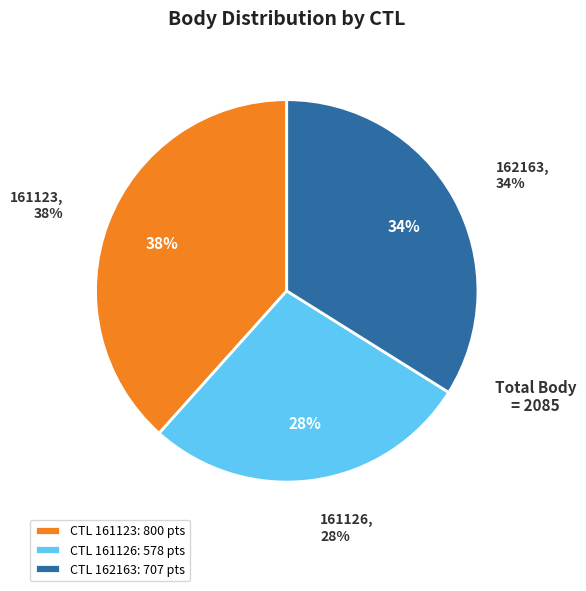

Which has a higher value, 161123 or 162163?

161123